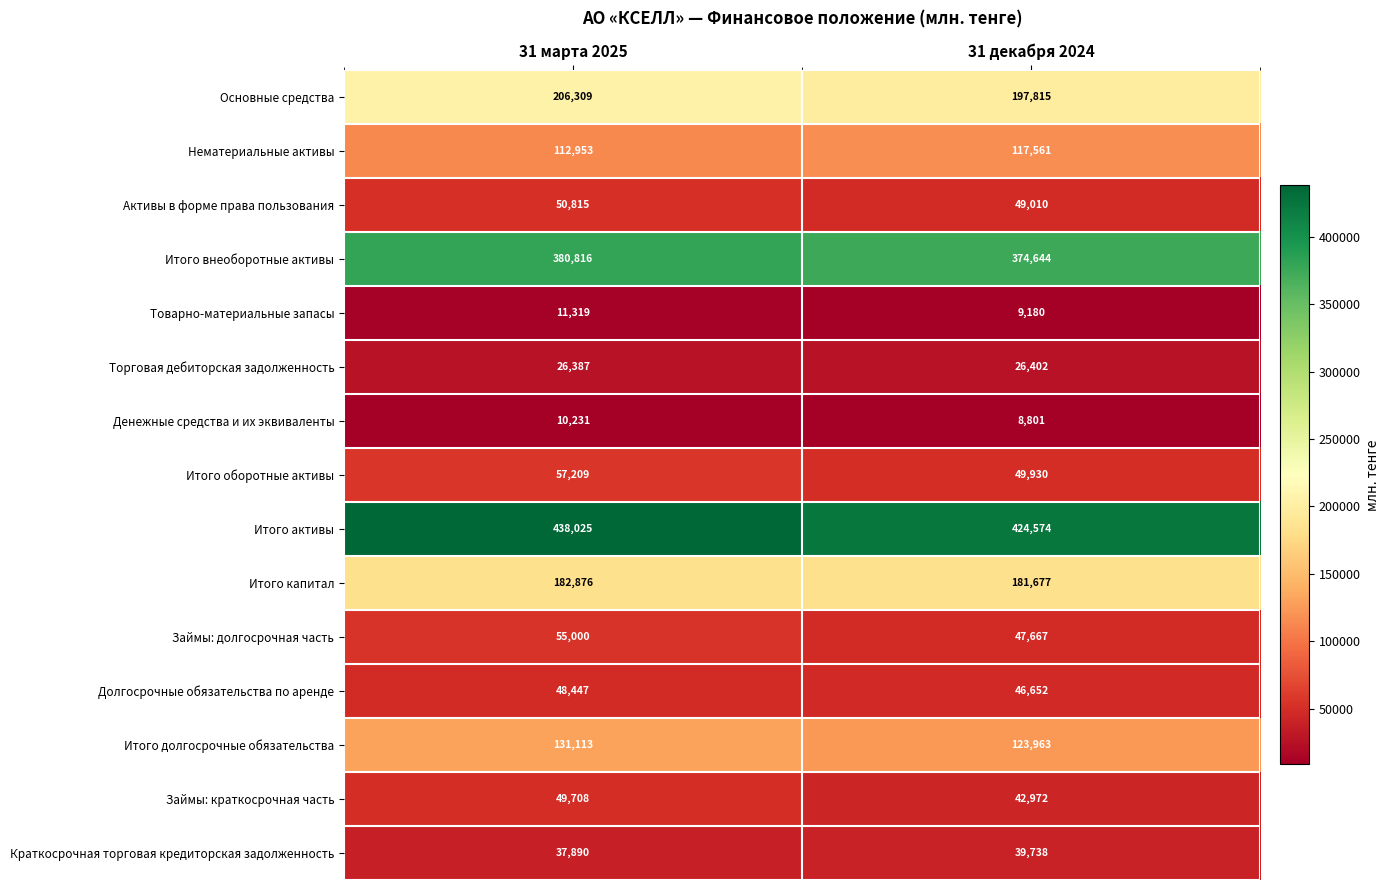

Is it true that Денежные средства и их эквиваленты equals 8801 at 31 декабря 2024?

True